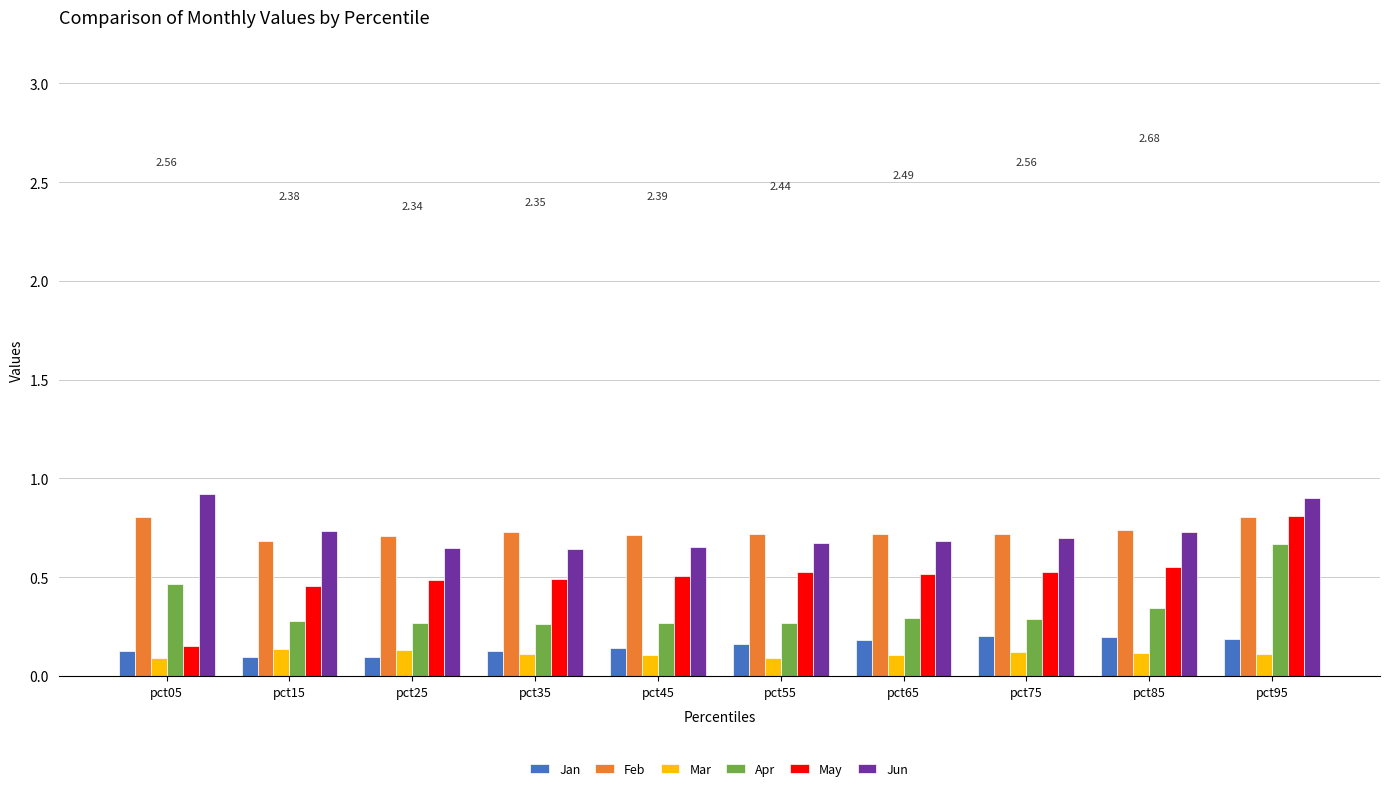

Which series has the widest spread of values?

May